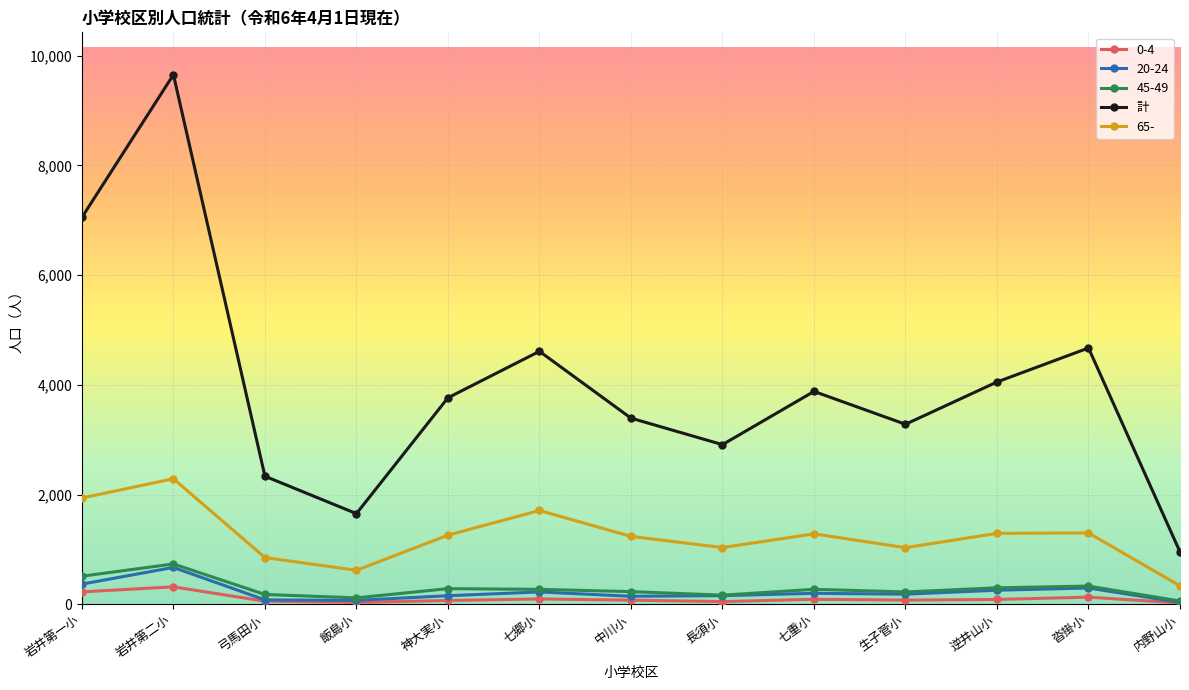

The 20-24 series shows 367 at 岩井第一小. True or false?

True